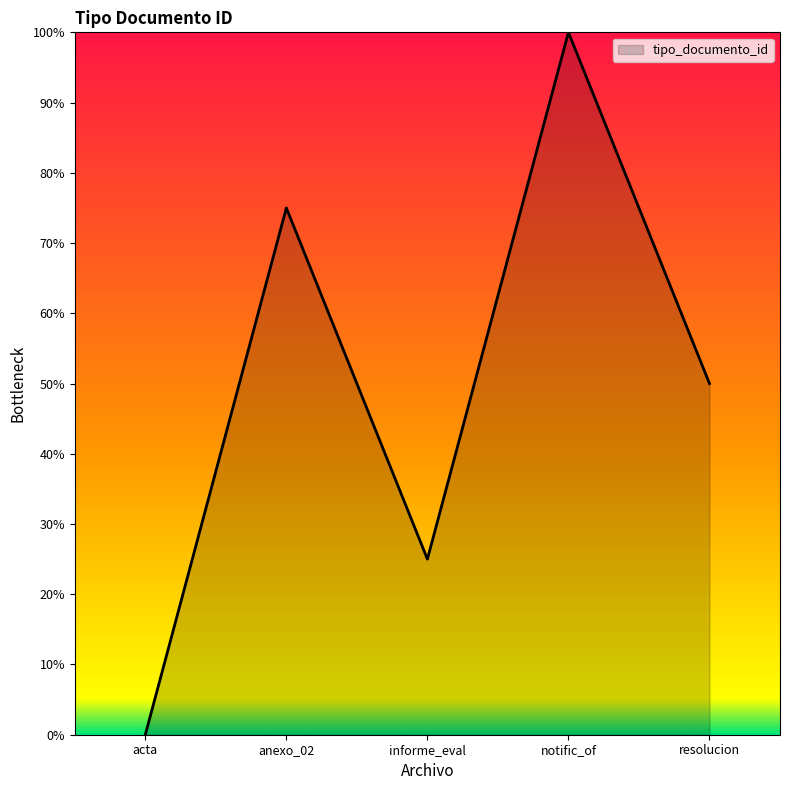

True or false: the data shows 14 at informe_eval.

False